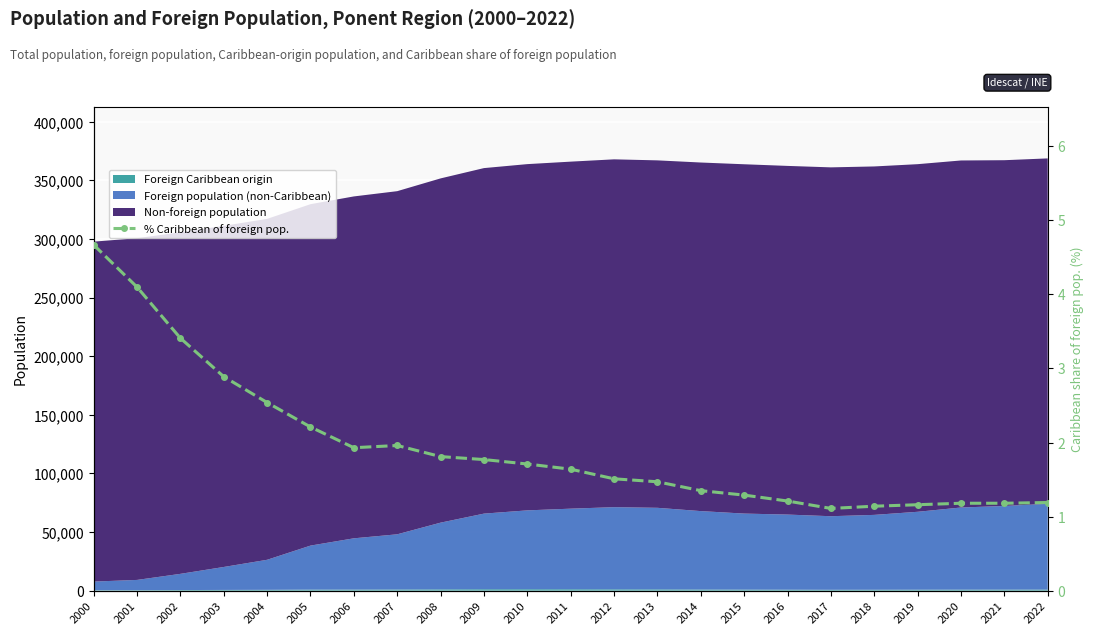

True or false: the data shows 1.5 at 2013.

True